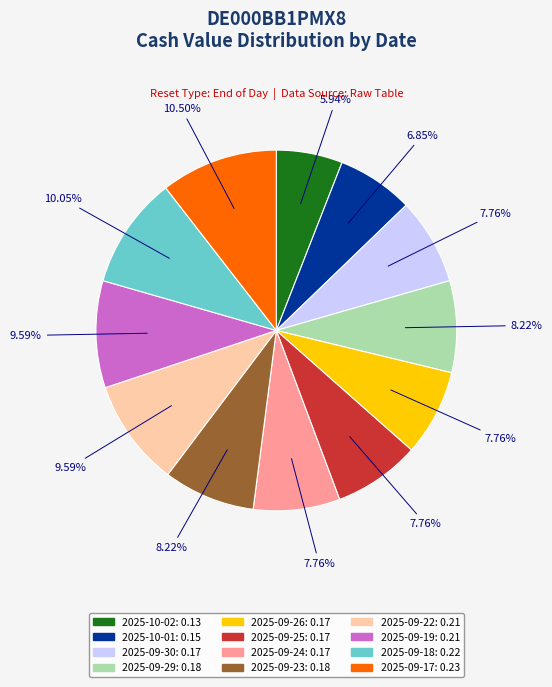

To the nearest percent, what is the difference between the 2025-09-19 and 2025-09-17 slice percentages?

1%